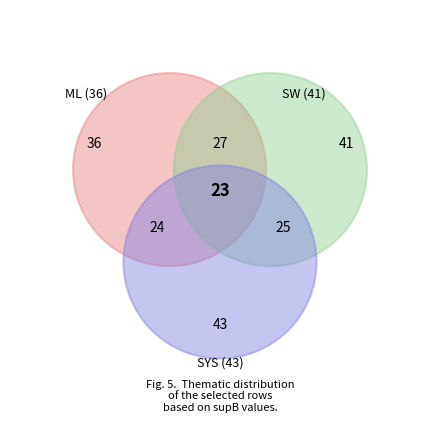

How many segments does this pie chart have?

3